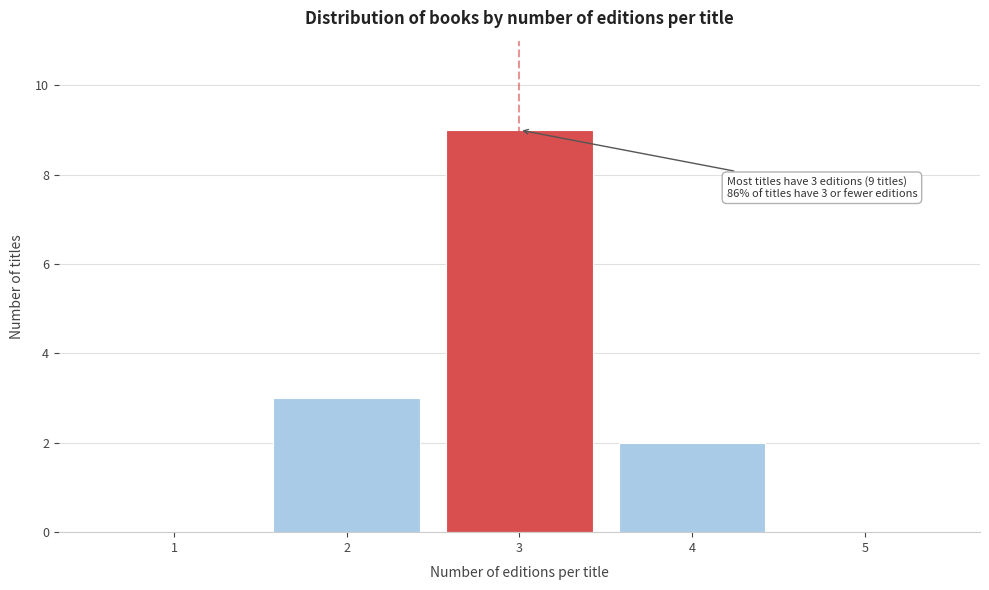

Reading left to right, list all the values displayed in this chart.

1=0	2=3	3=9	4=2	5=0